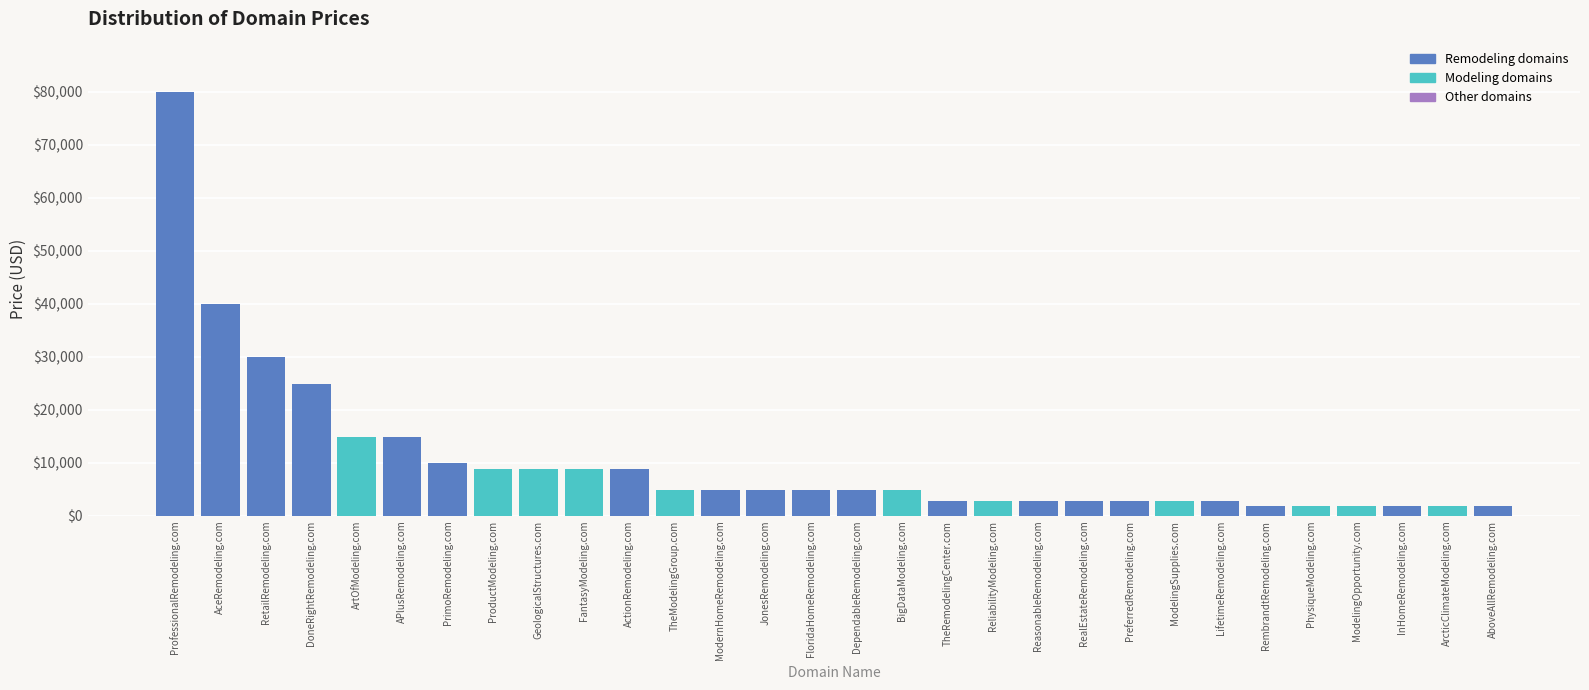

At which category does the chart reach its peak across all series?

ProfessionalRemodeling.com